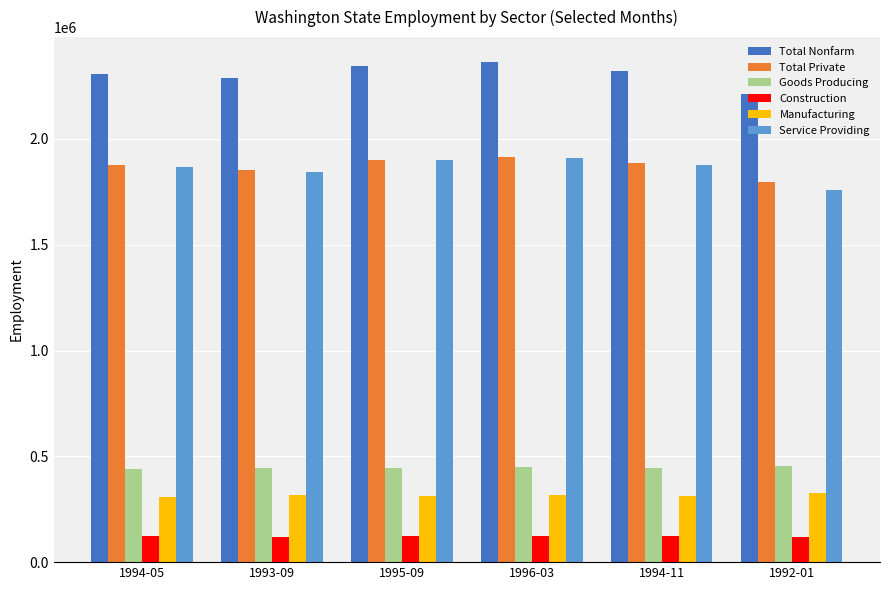

Which series has the largest total across all categories?

Total Nonfarm